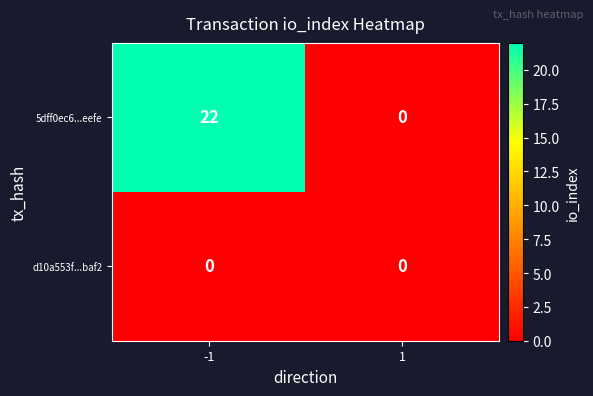

At how many categories does at least one series exceed 10?

1